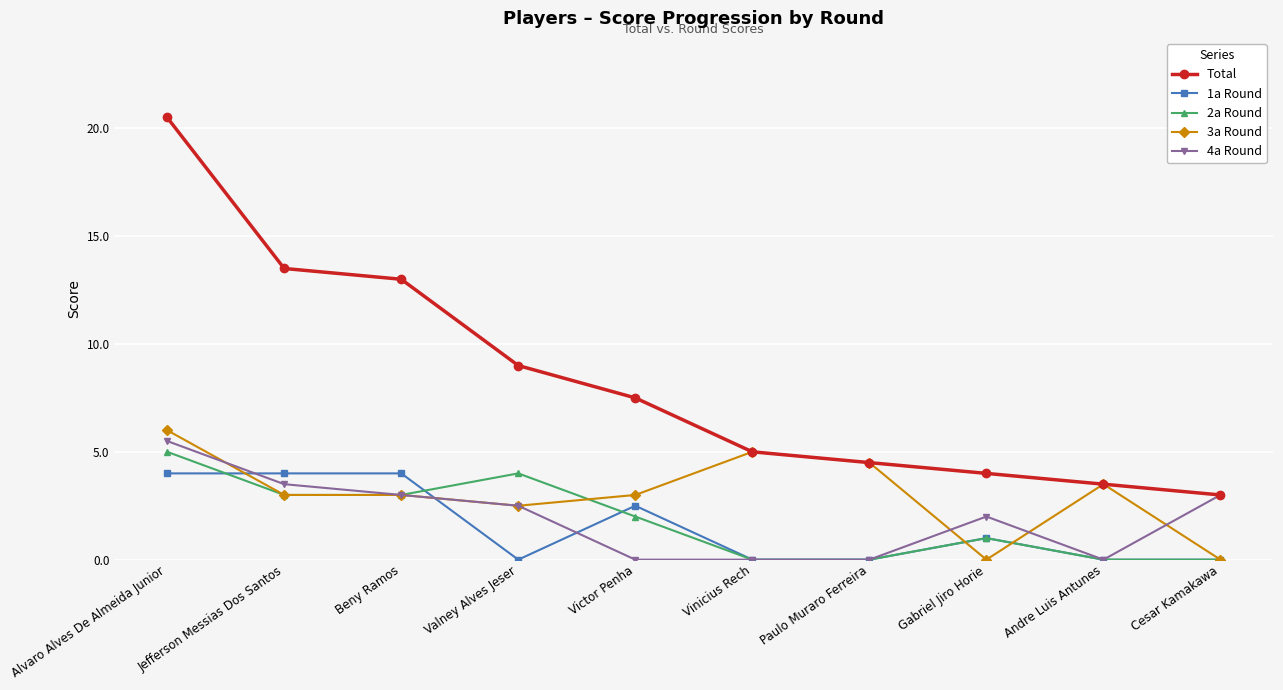

True or false: Total and 1a Round intersect in this chart.

False